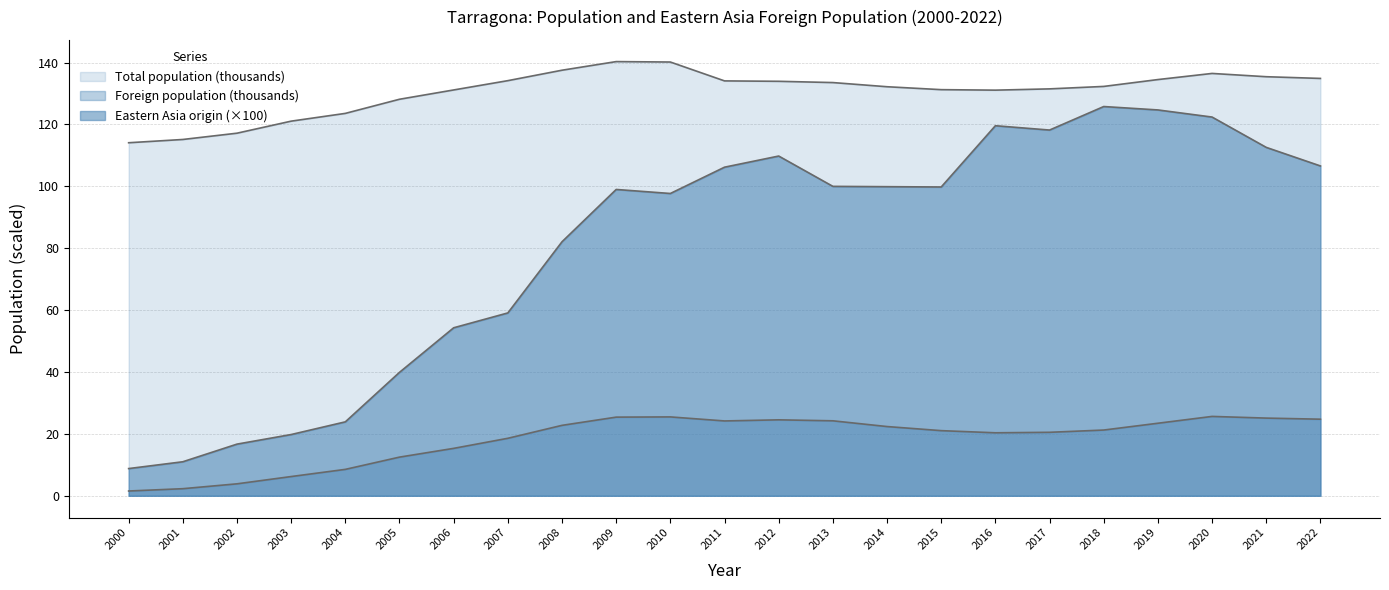

What are all the series names shown in the legend?

Total population, Foreign population, Eastern Asia origin